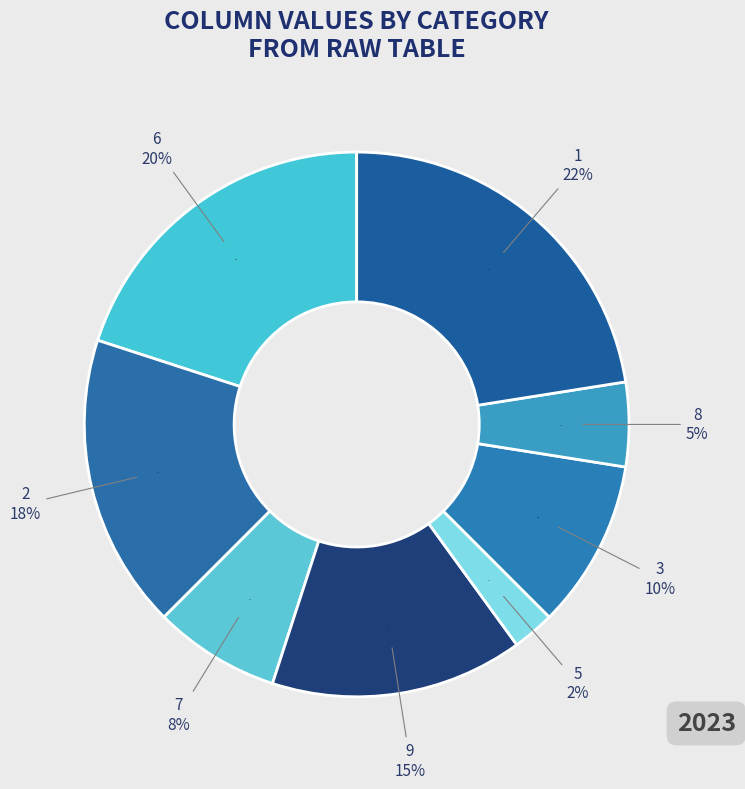

Which has a higher value, 2 or 1?

1